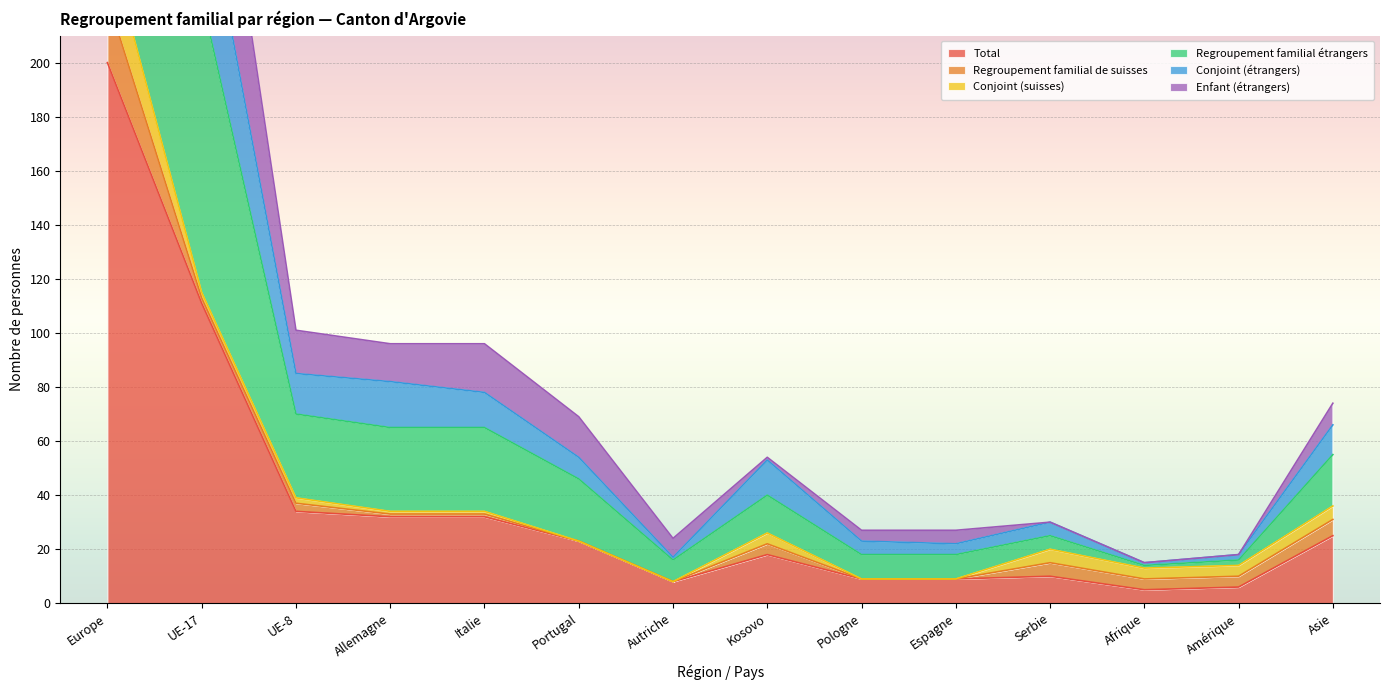

Where is Total nearest to the value 102?

UE-17